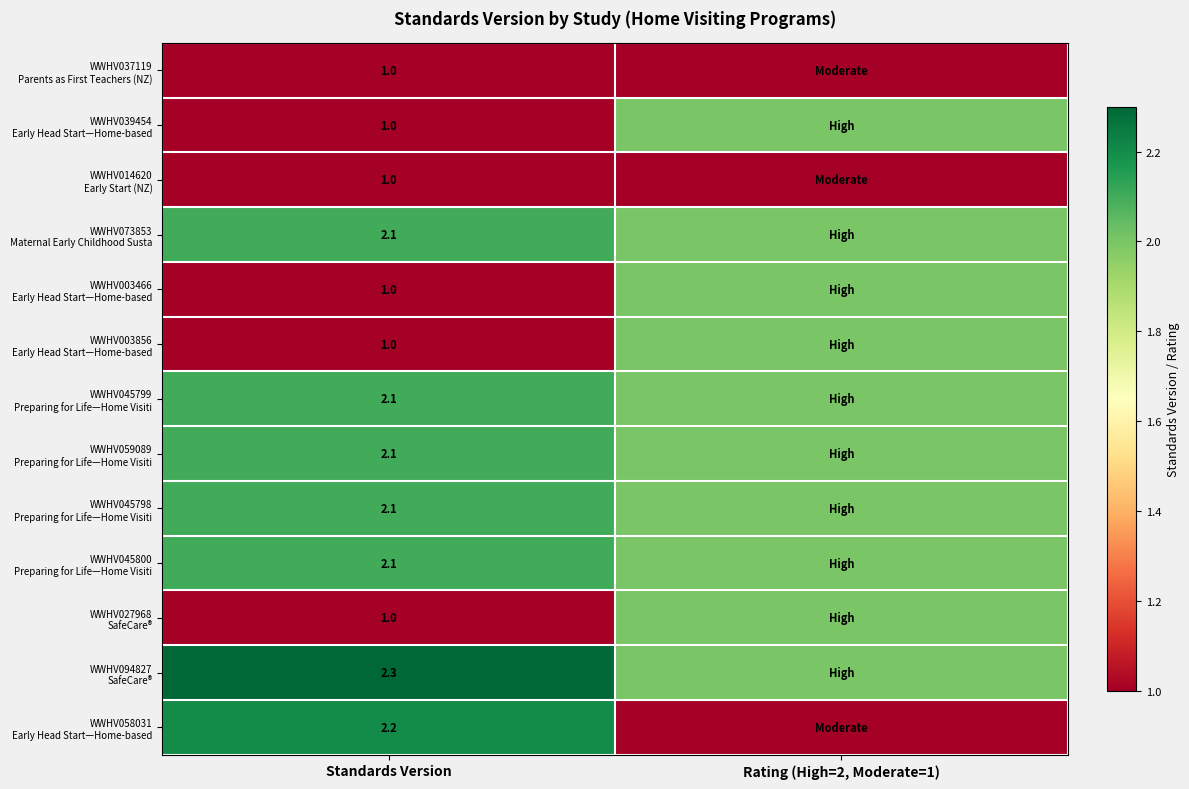

Count the number of data series in this chart.

13